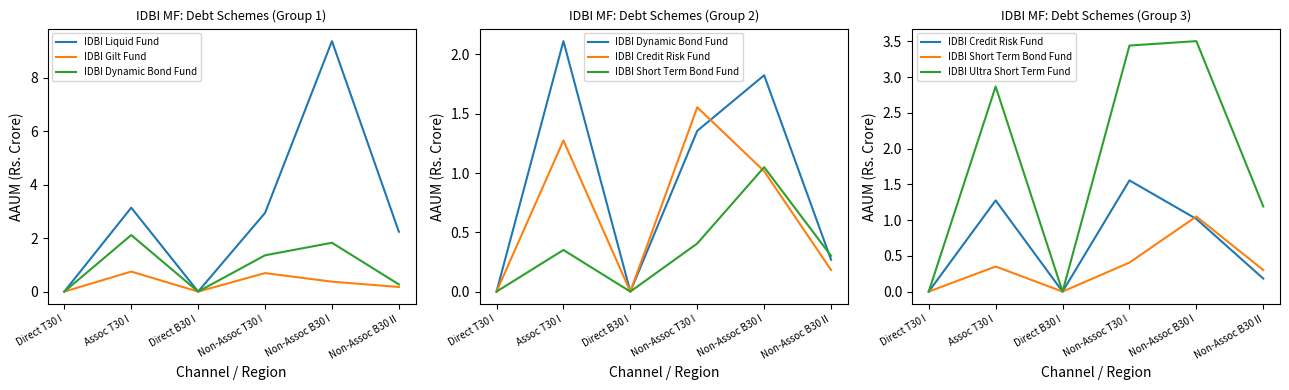

How many series are shown in this chart?

6